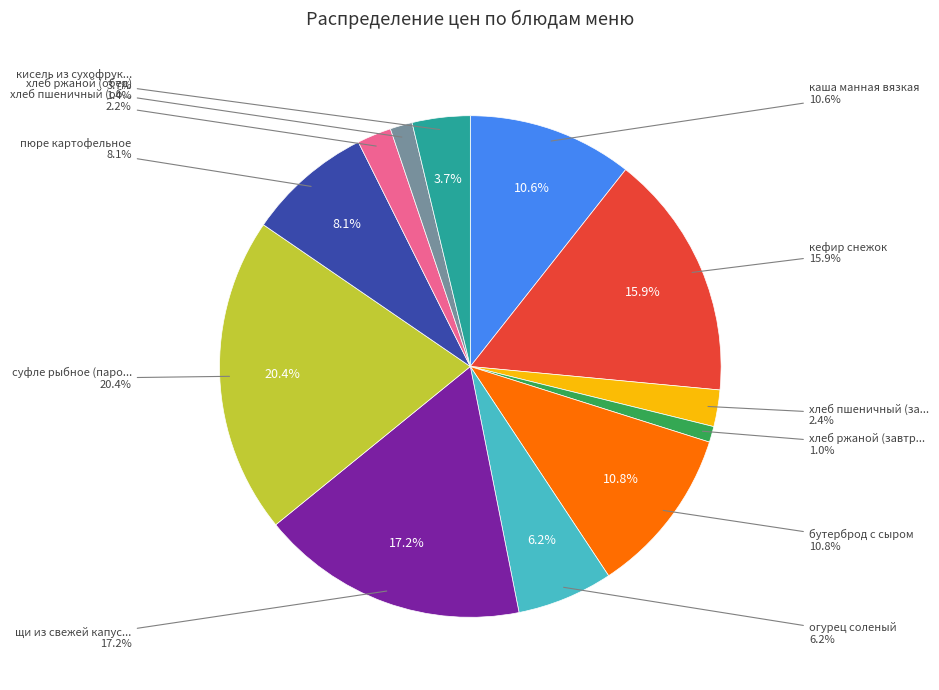

Which category has the smallest portion of the pie?

хлеб ржаной (завтрак)